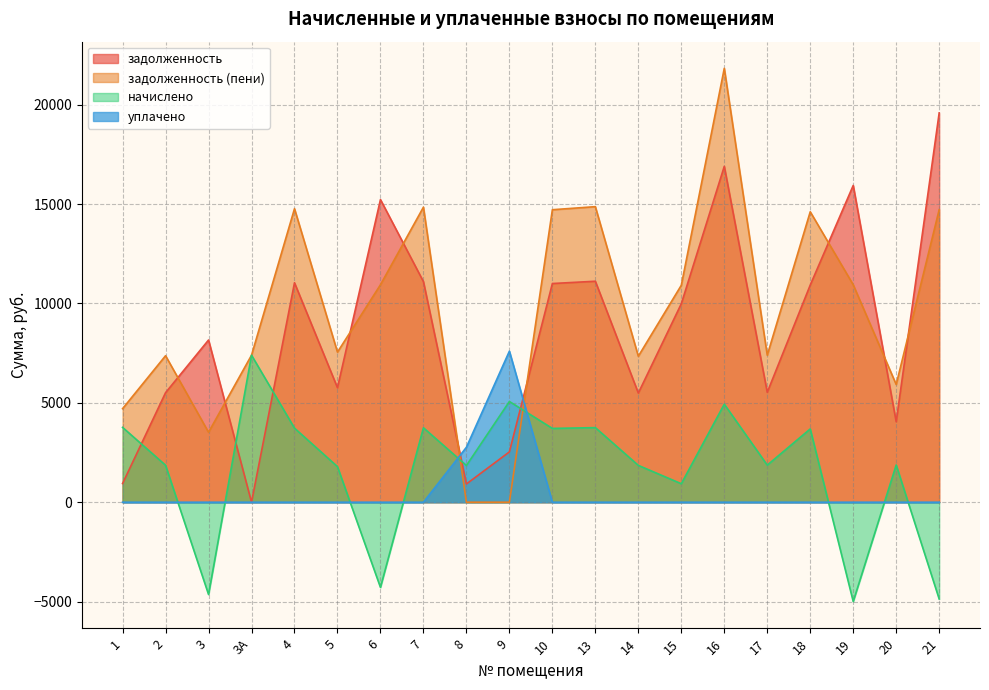

In задолженность, how many points are higher than both neighbors (excluding endpoints)?

6